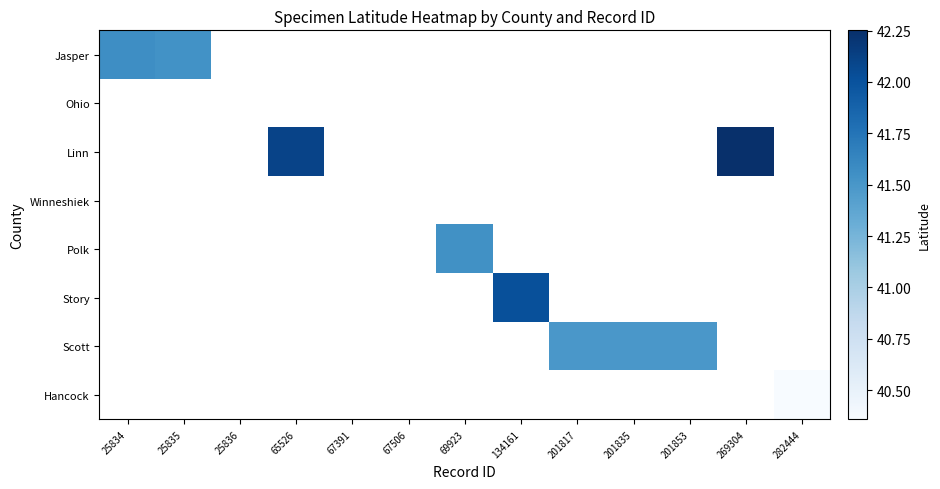

Which has a higher value, 282444 or 25836?

25836